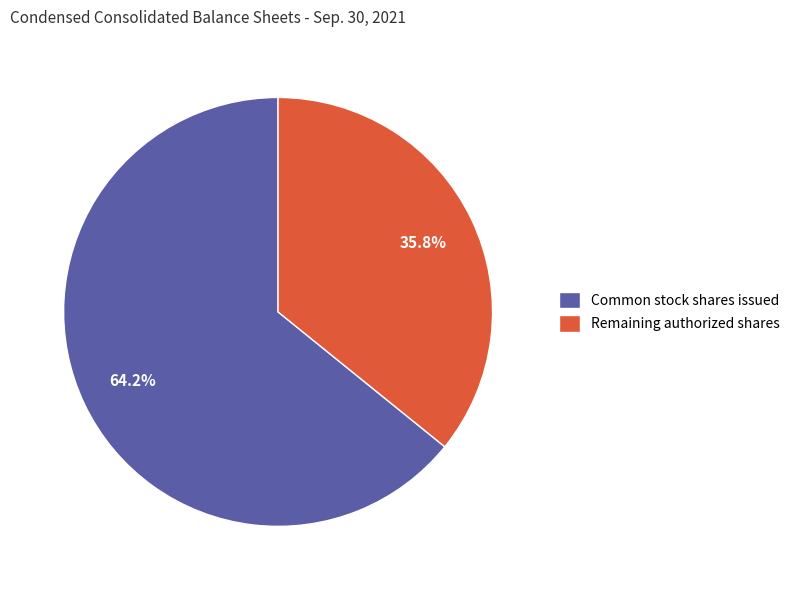

What portion of the pie excludes Common stock shares issued?

35.8%